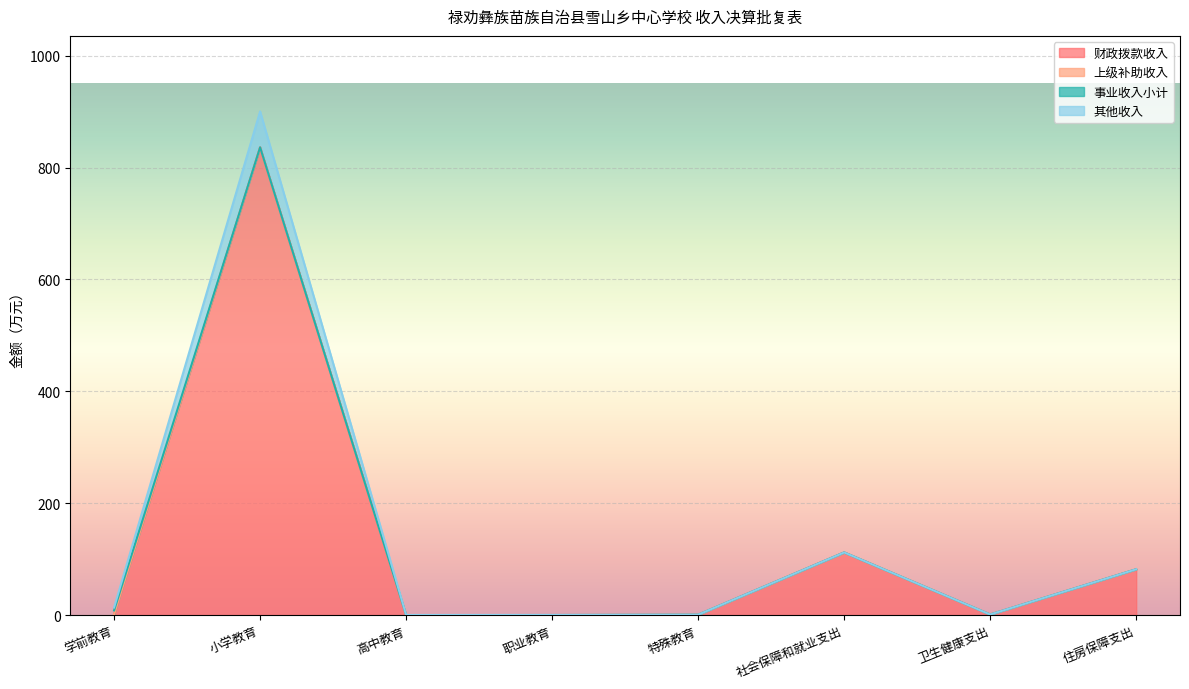

True or false: 上级补助收入 and 其他收入 intersect in this chart.

False